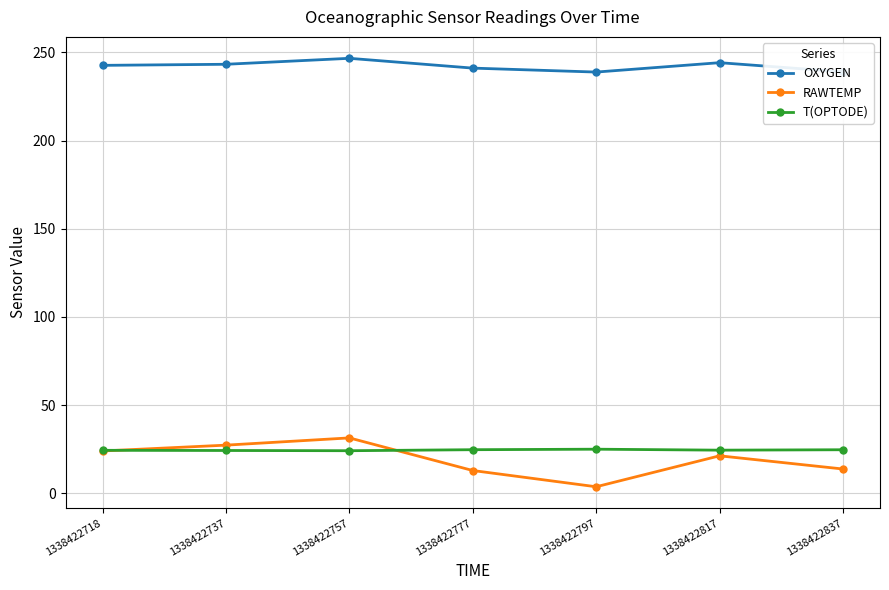

Rank the series at 1338422777 from highest to lowest value.

OXYGEN, T(OPTODE), RAWTEMP